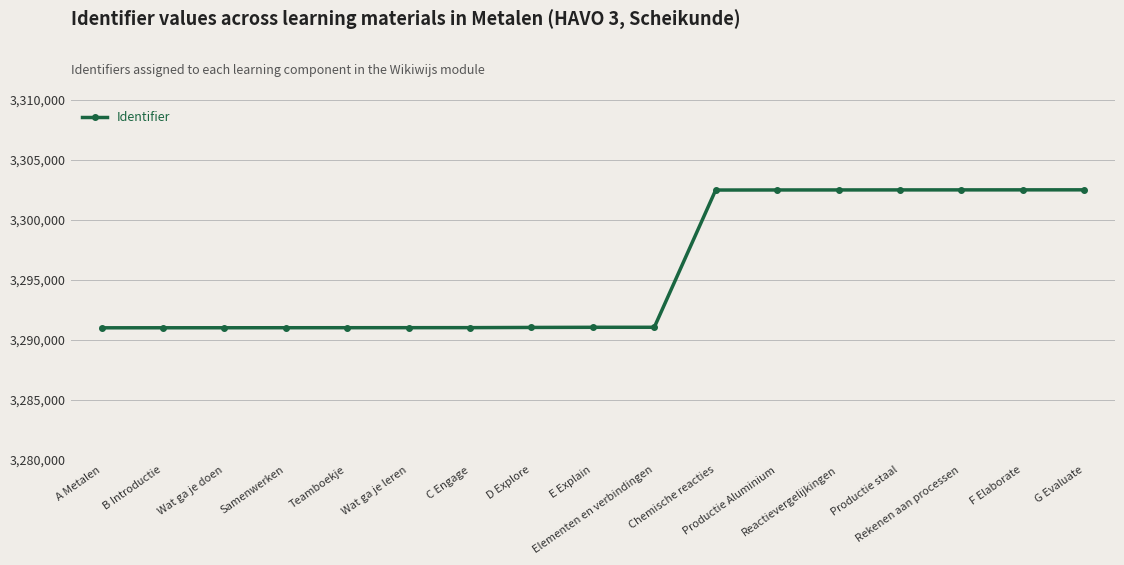

What is the average value?

3295727